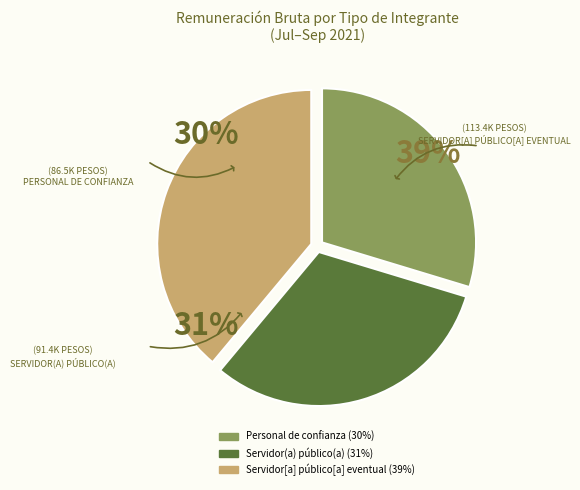

What is the largest slice in the pie chart?

30